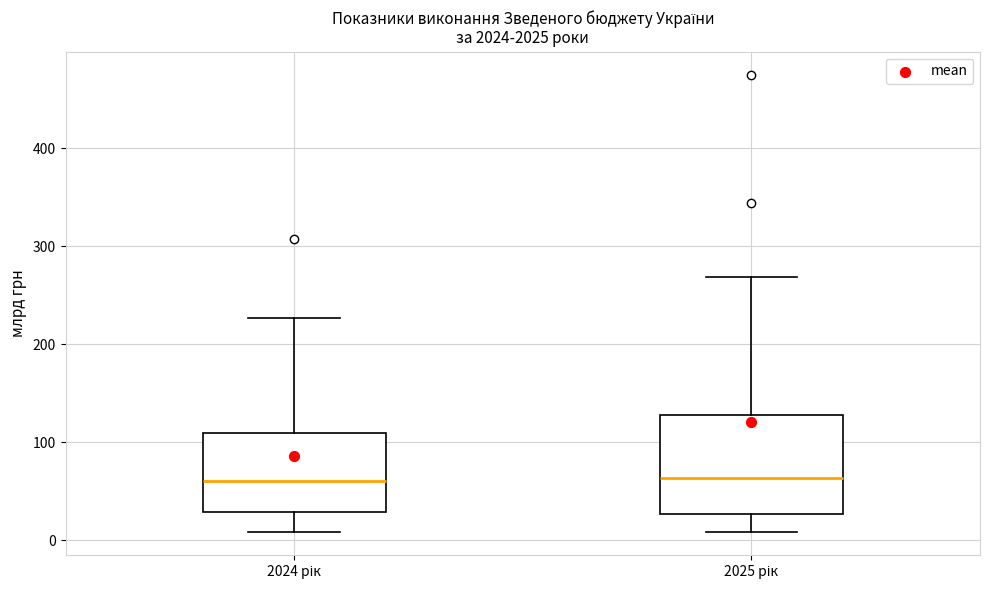

Reading left to right, read every box against the y-axis: the position of its median line, the range the box covers, and the ends of its whiskers. The values are not printed on the chart, so give them approximately, as read against the axis.

2024 рік: median 60, box 30 to 110, whiskers 10 to 230
2025 рік: median 60, box 30 to 130, whiskers 10 to 270